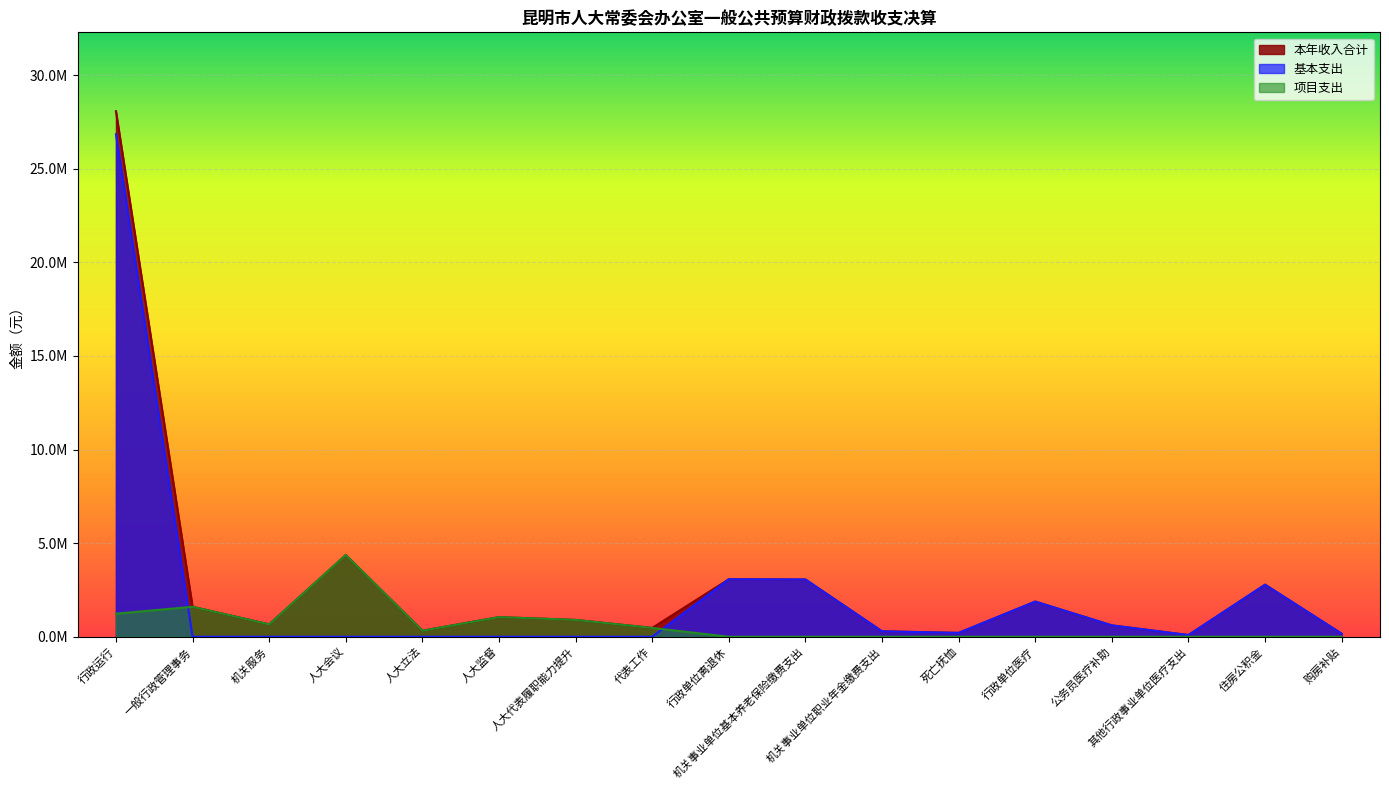

Which series has the largest total across all categories?

本年收入合计